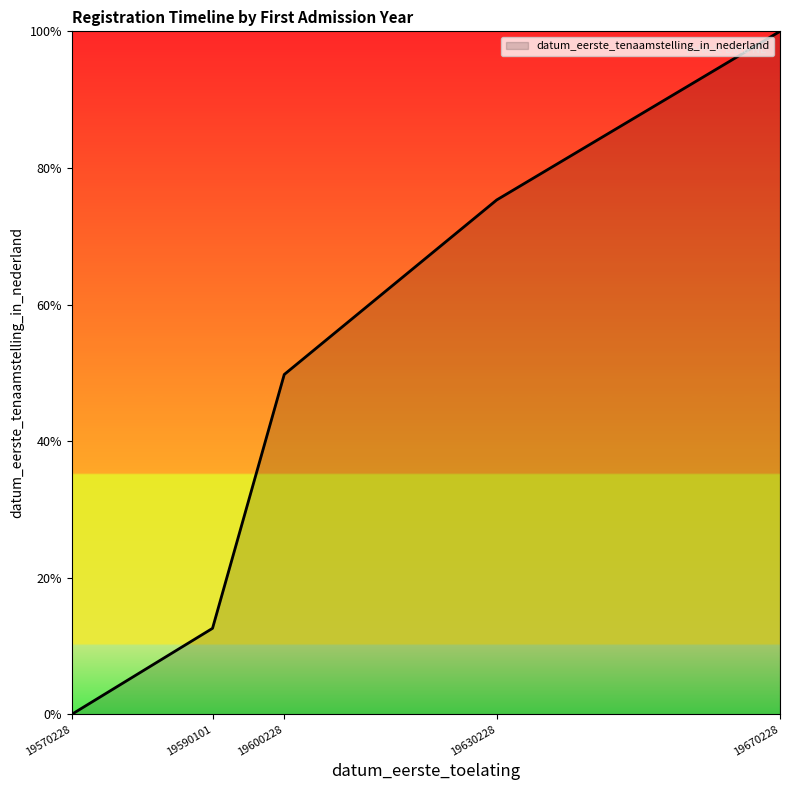

How many values exceed 49?

3